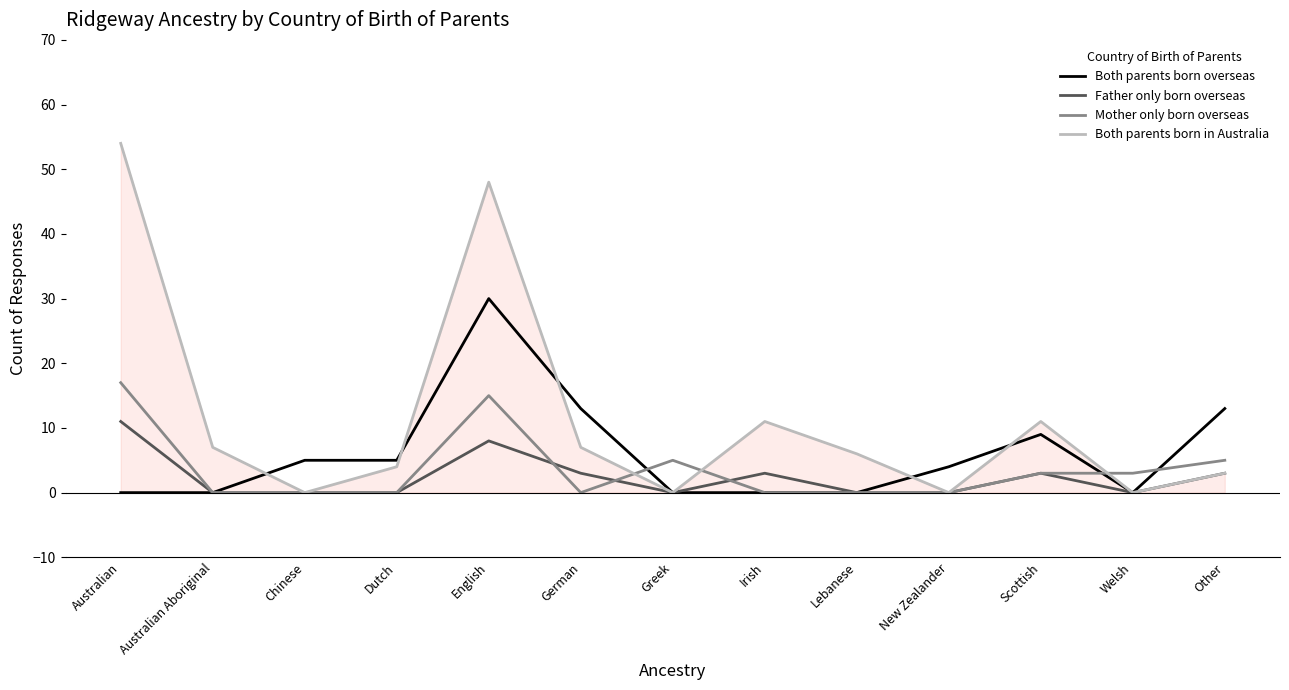

Which series has the largest range (max minus min)?

Both parents born in Australia